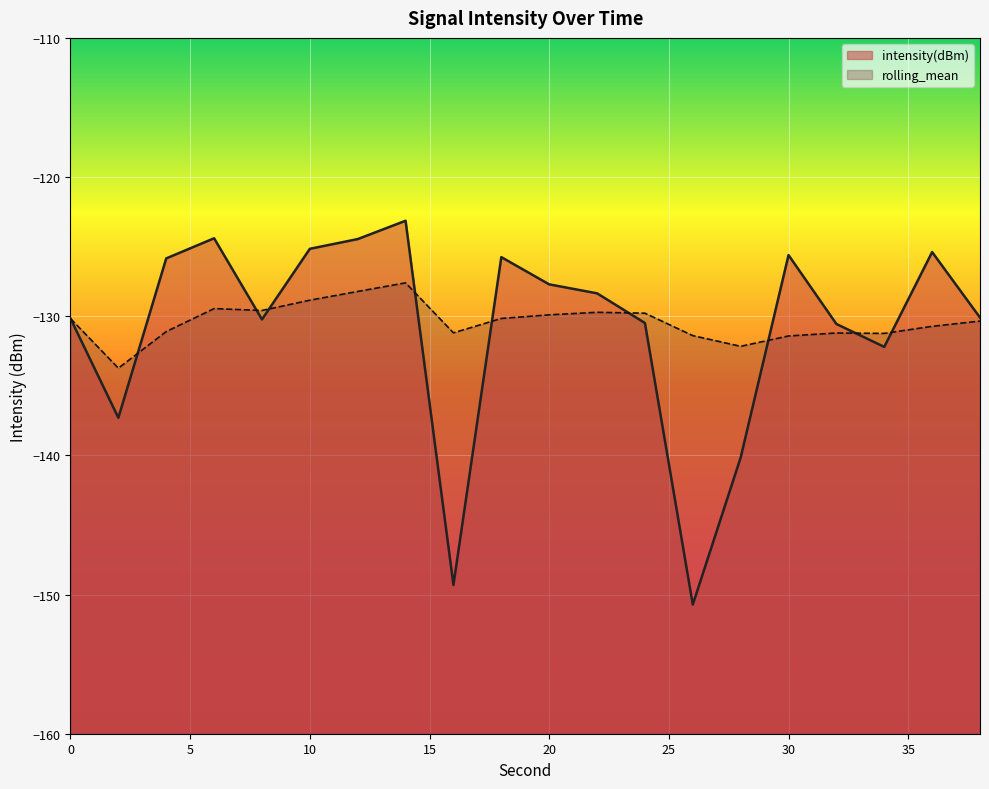

How many times do rolling_mean and intensity(dBm) cross each other?

9